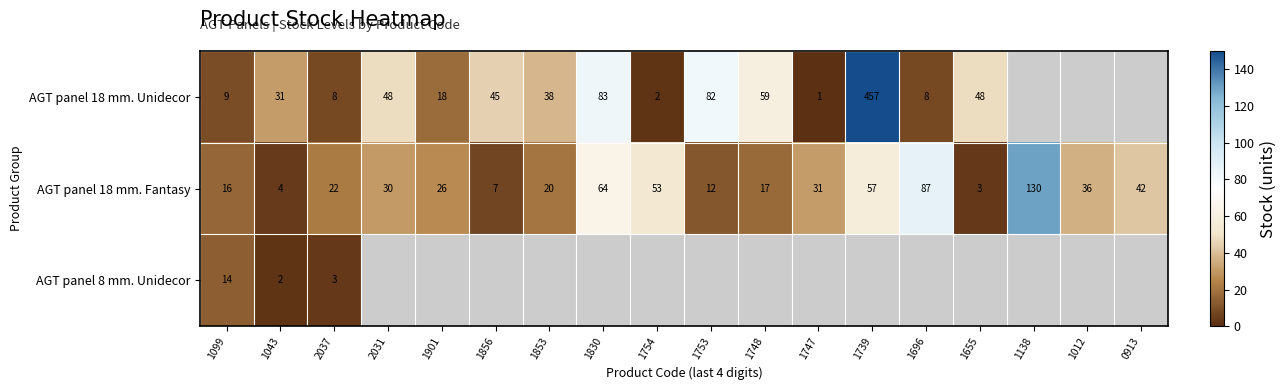

List the labels in order of AGT panel 18 mm. Fantasy value, largest first.

1138, 1696, 1830, 1739, 1754, 0913, 1012, 1747, 2031, 1901, 2037, 1853, 1748, 1099, 1753, 1856, 1043, 1655